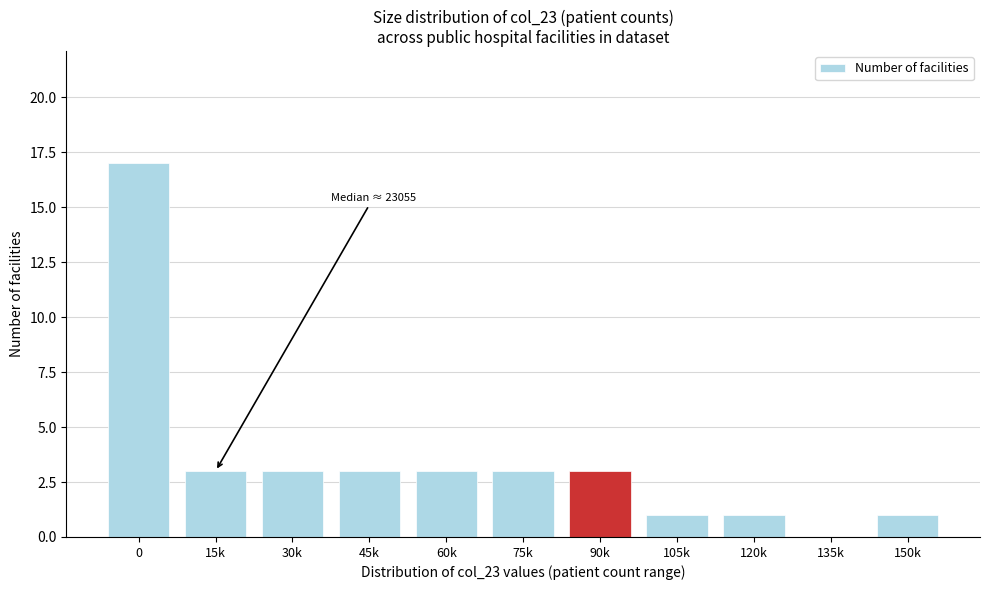

What is the greatest value displayed?

17